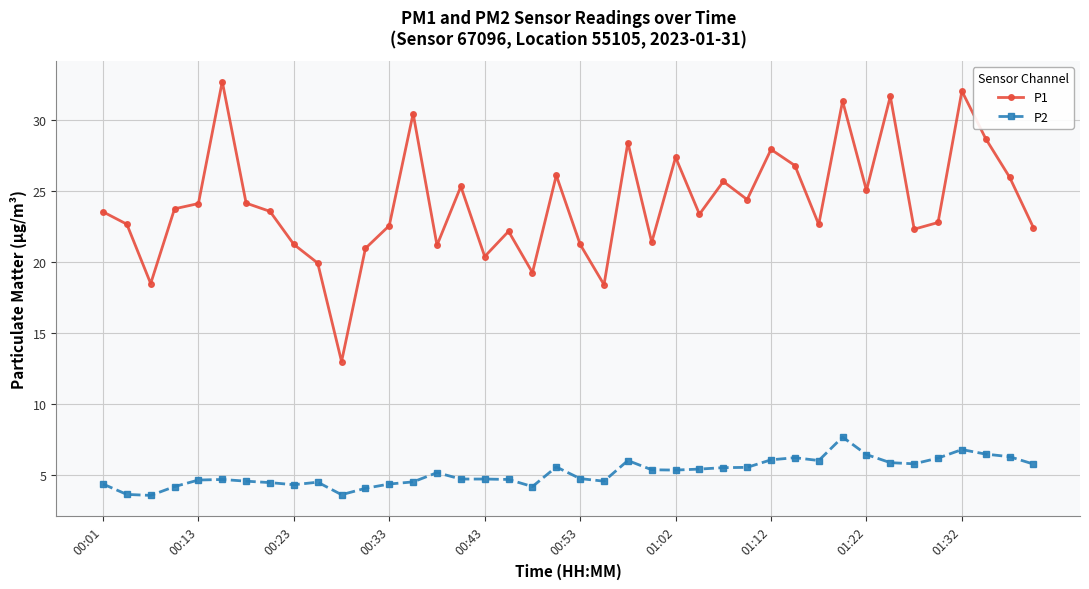

True or false: P1 has more than 2 points higher than both neighbors.

True